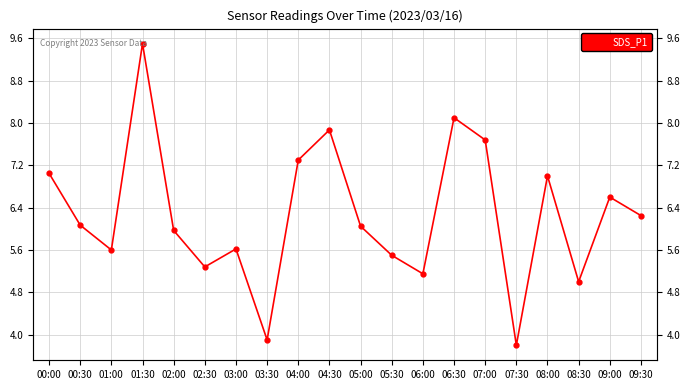

What is the change in value from 03:30 to 04:30?

+4.0